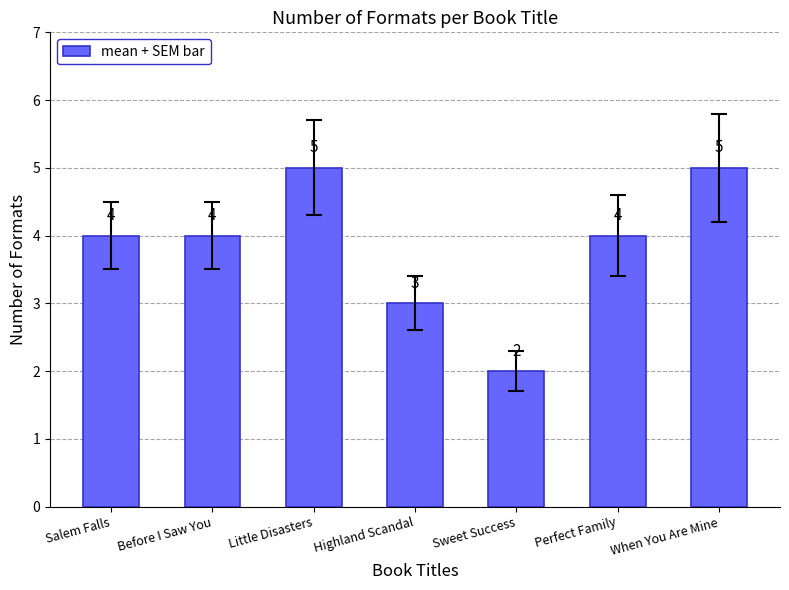

Which has a higher value, When You Are Mine or Highland Scandal?

When You Are Mine